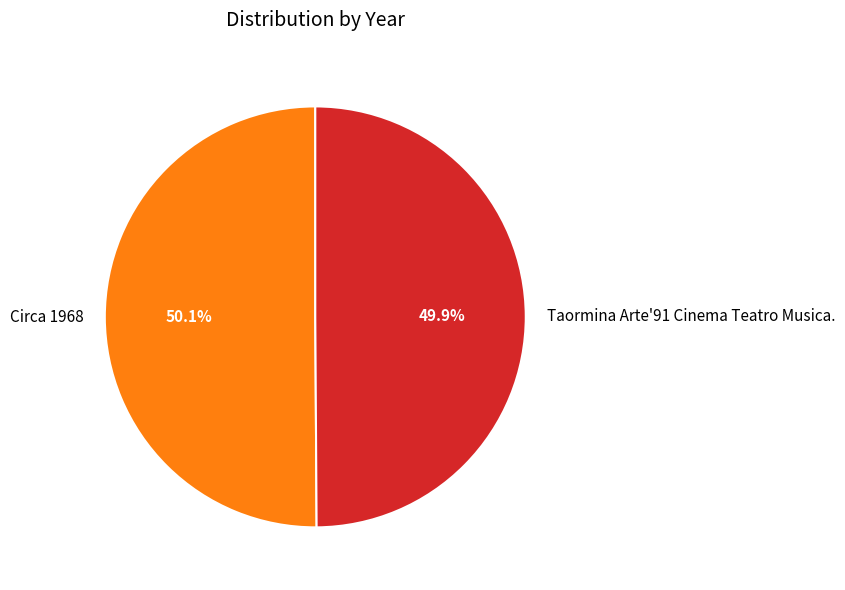

To the nearest percent, what portion does Circa 1968 represent?

50%